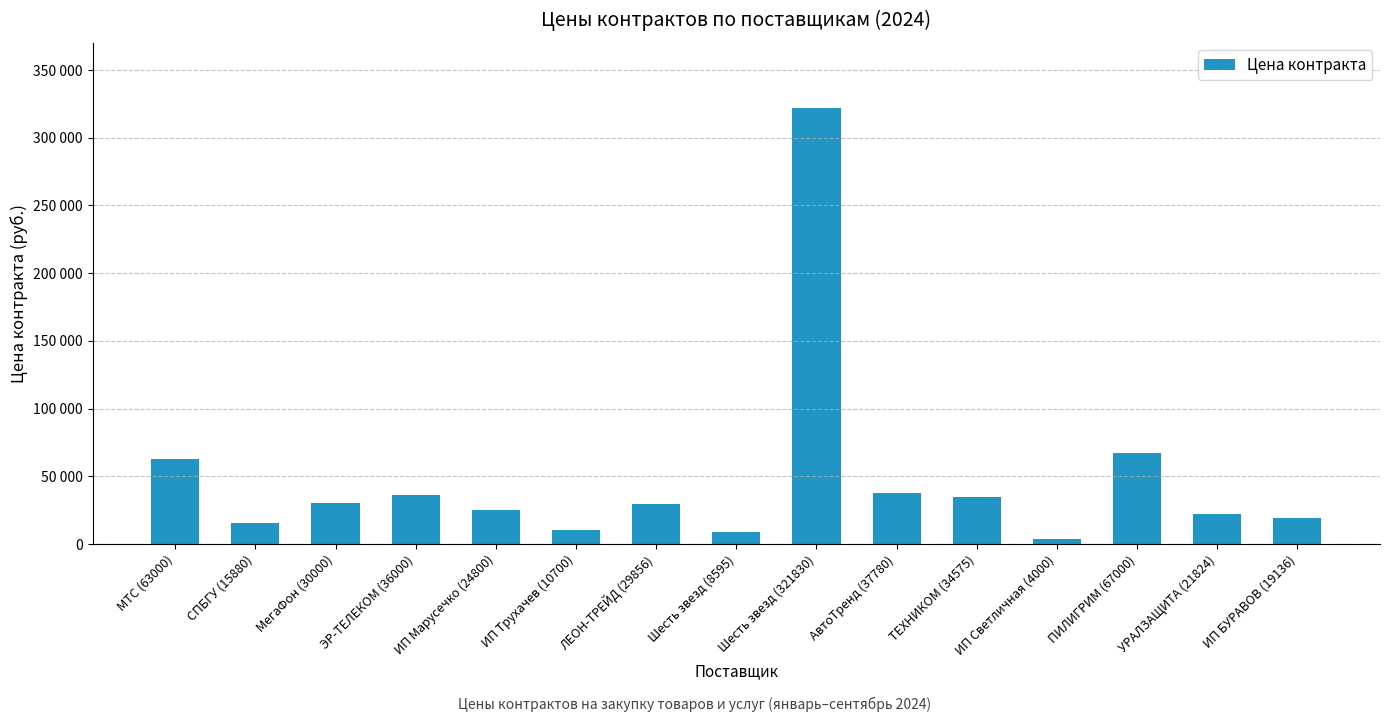

Does the chart contain any negative values?

No